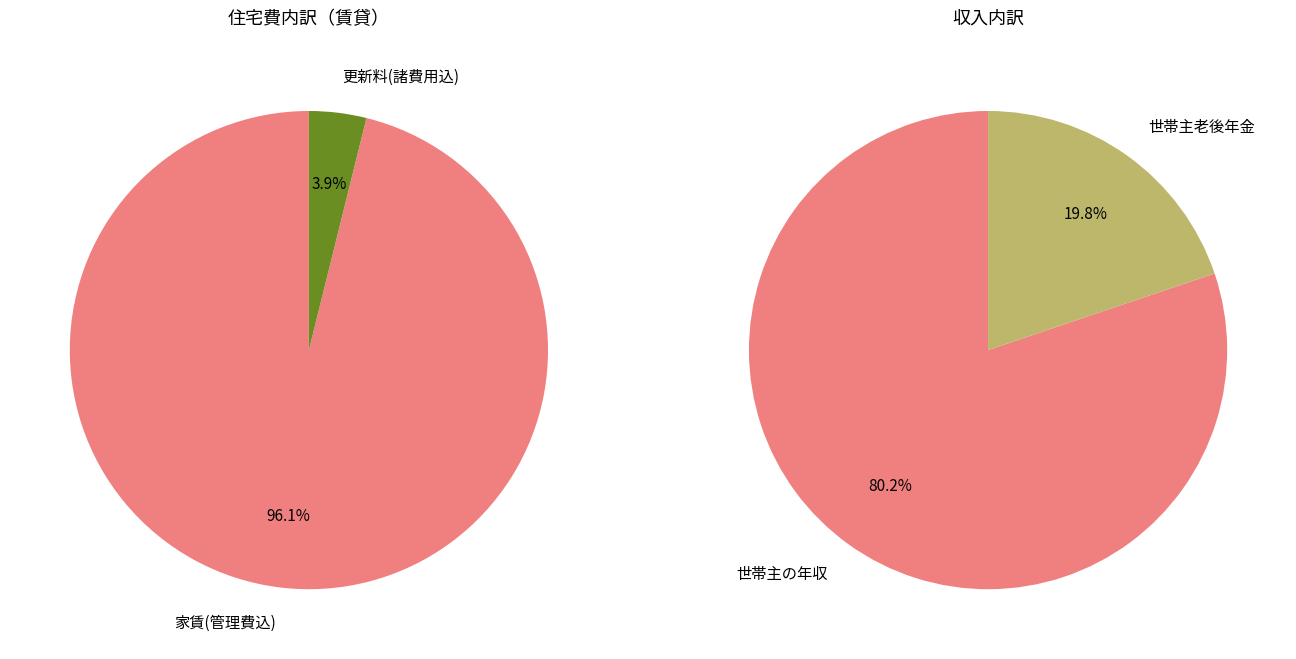

Which category has the biggest portion of the pie?

家賃(管理費込)